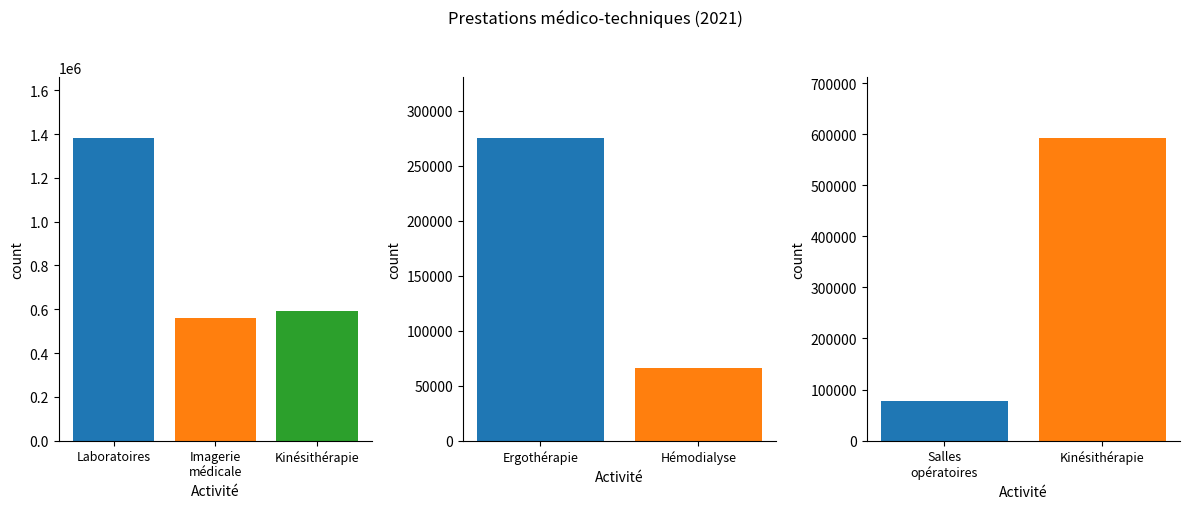

How many values in the Kinésithérapie series exceed 592983?

2